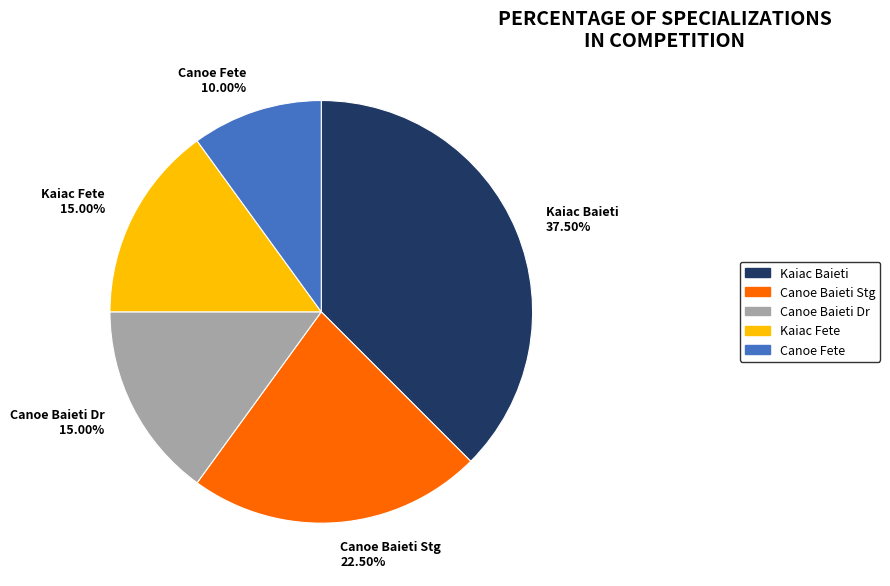

What is the smallest slice in the pie chart?

Canoe Fete